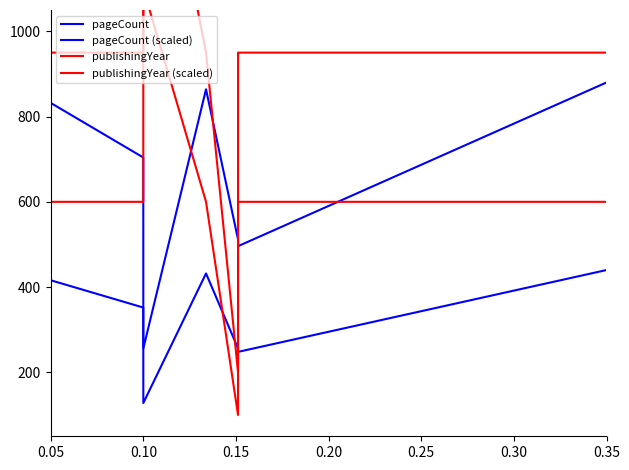

What is the value of the publishingYear (scaled) point at the 7th from the left?

950